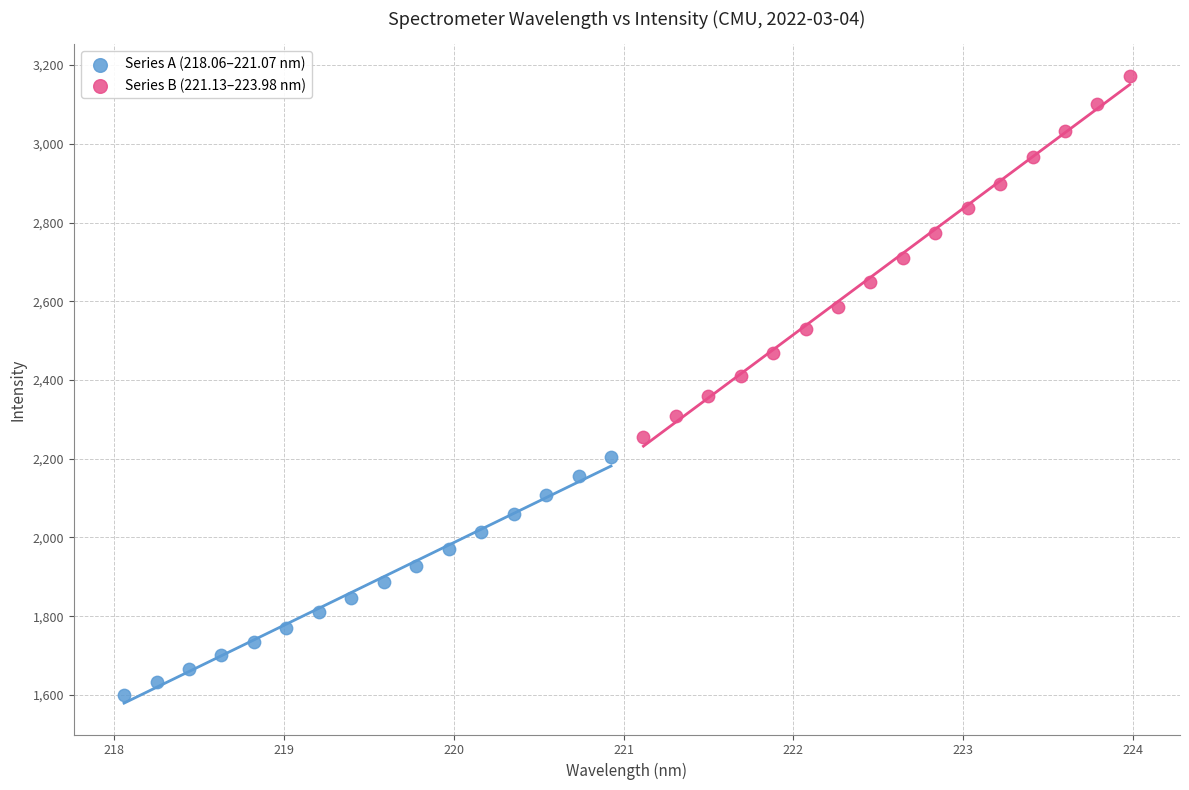

Which series has the largest Y range (max minus min)?

Series B (221.13–223.98 nm)